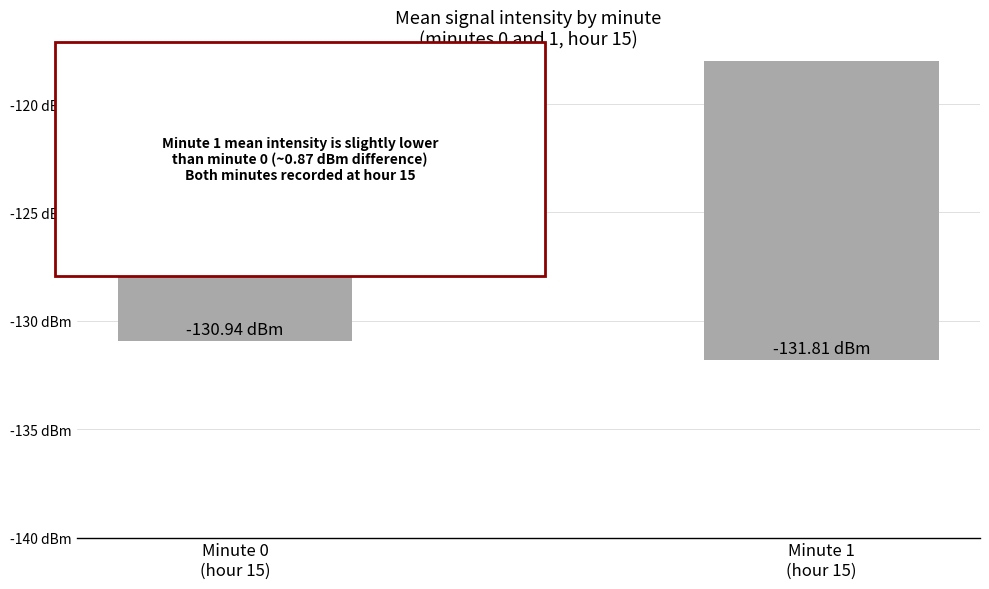

Which has a higher value, Minute 1
(hour 15) or Minute 0
(hour 15)?

Minute 0
(hour 15)